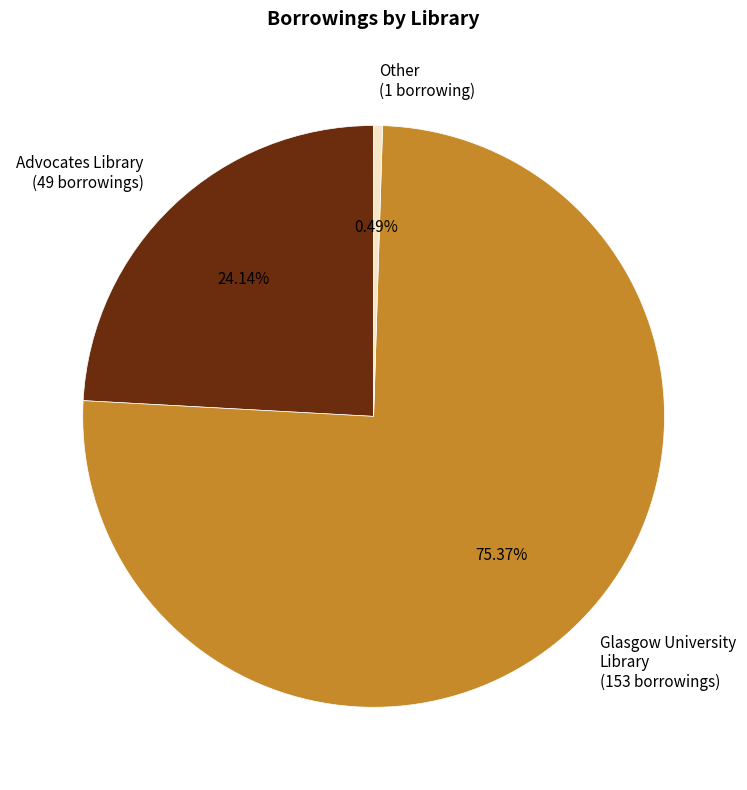

Is the sum of Glasgow University Library (153 borrowings) and Other (1 borrowing) greater than half?

Yes